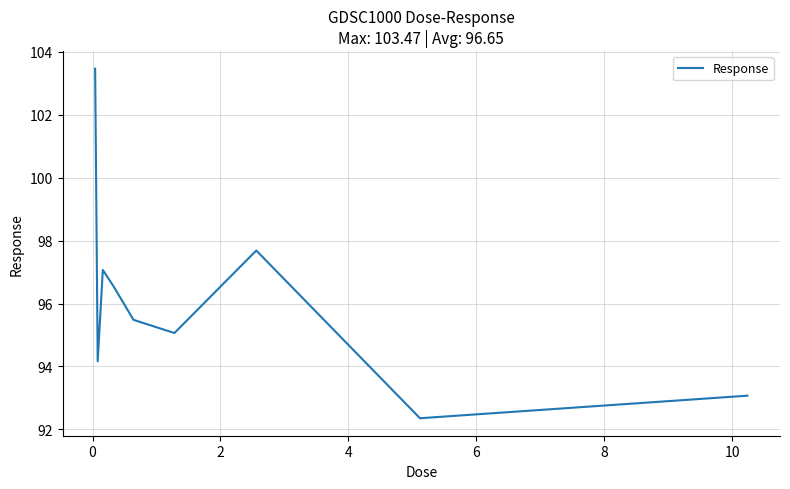

What is the difference between the maximum and minimum values?

11.1